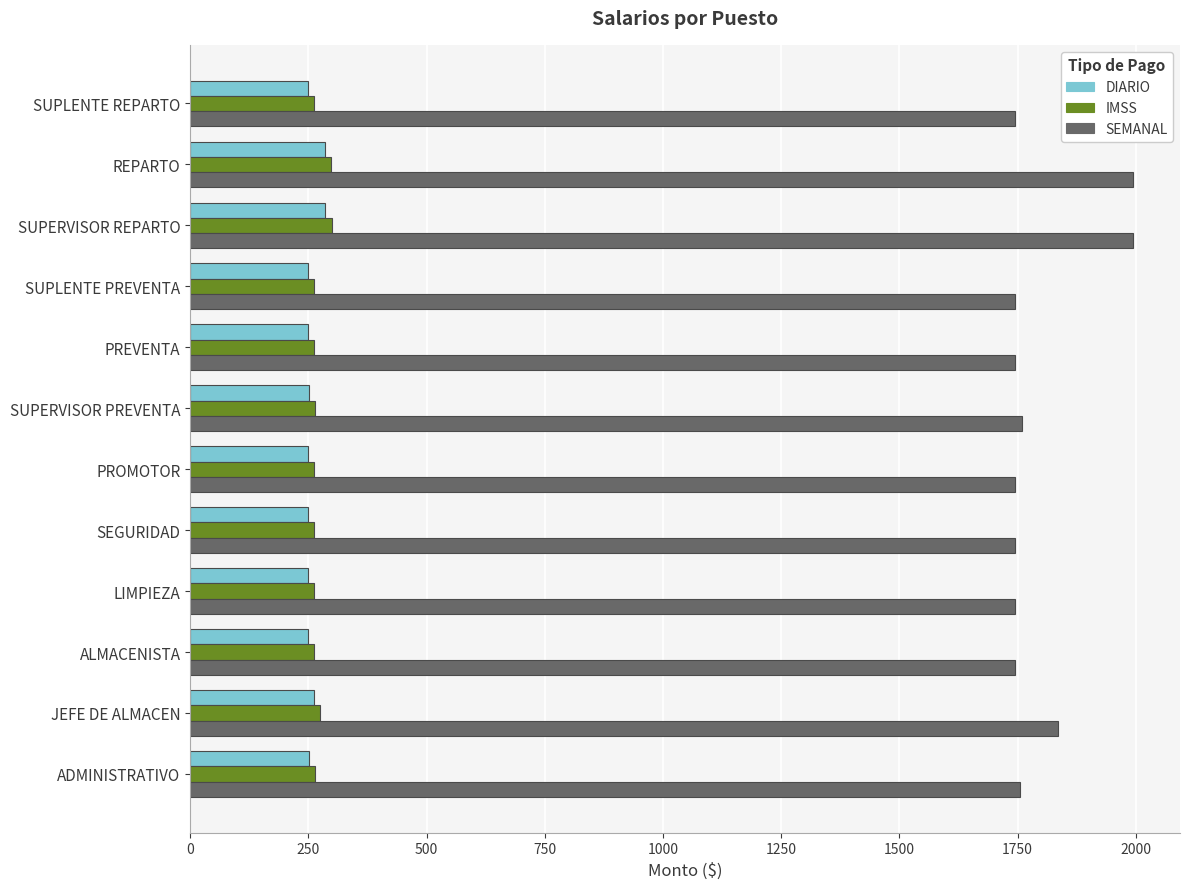

How many categories are shown in the chart?

12